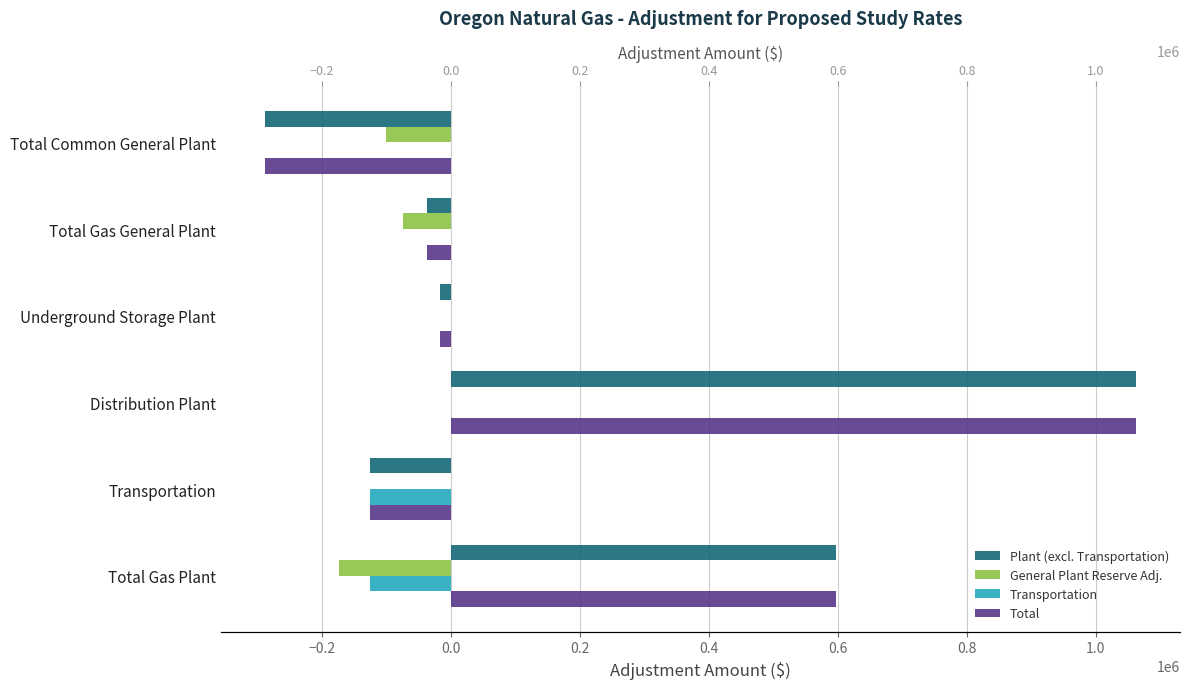

Reading right to left, extract all data points from this chart.

Plant (excl. Transportation): 596722.3	-125114.0	1063154.2	-16353.9	-36551.6	-288412.4
General Plant Reserve Adj.: -172984.9	0.0	0.0	0.0	-73542.9	-99442.0
Transportation: -125114.0	-125114.0	0.0	0.0	0.0	0.0
Total: 596722.3	-125114.0	1063154.2	-16353.9	-36551.6	-288412.4